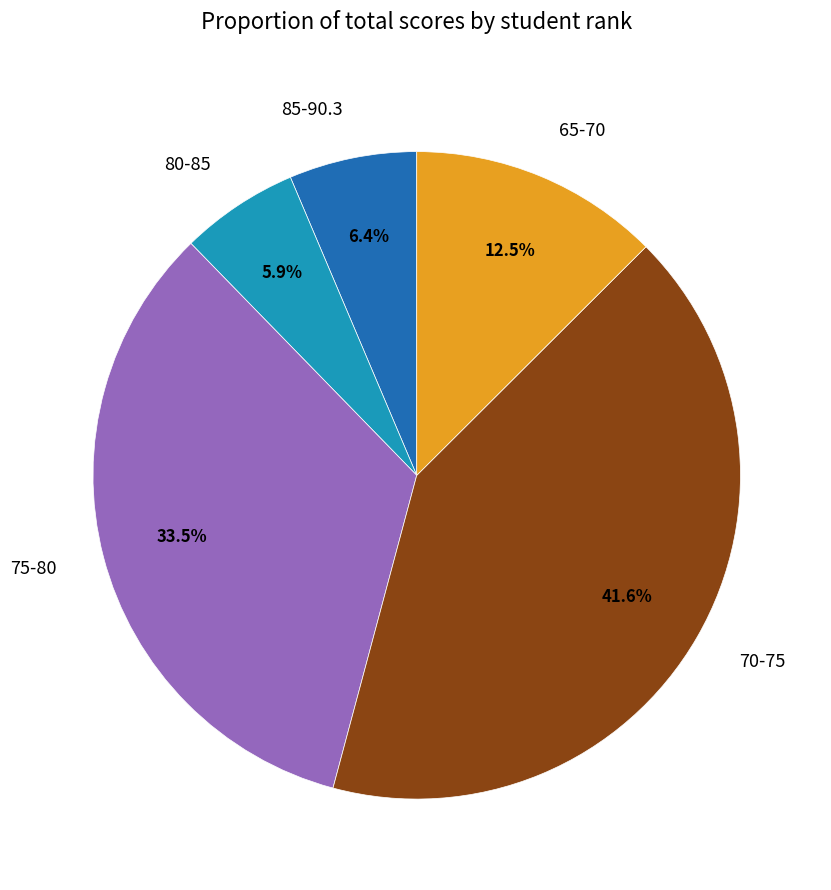

Between 65-70 and 75-80, which is larger?

75-80